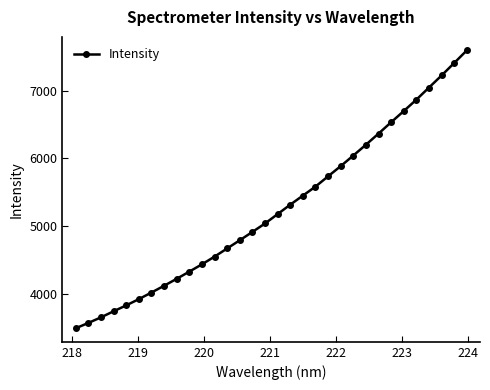

True or false: there are more than 2 points higher than both neighbors.

False